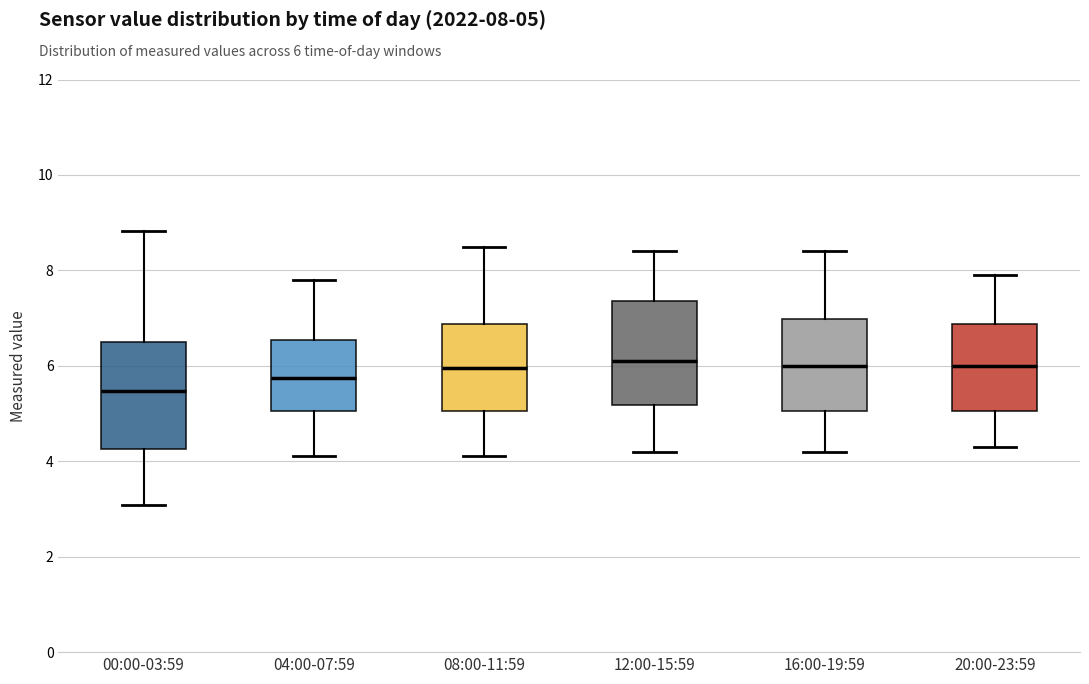

Reading left to right, read every box against the y-axis: the position of its median line, the range the box covers, and the ends of its whiskers. The values are not printed on the chart, so give them approximately, as read against the axis.

00:00-03:59: median 5.4, box 4.2 to 6.6, whiskers 3.0 to 8.8
04:00-07:59: median 5.8, box 5.0 to 6.6, whiskers 4.2 to 7.8
08:00-11:59: median 6.0, box 5.0 to 6.8, whiskers 4.2 to 8.6
12:00-15:59: median 6.2, box 5.2 to 7.4, whiskers 4.2 to 8.4
16:00-19:59: median 6.0, box 5.0 to 7.0, whiskers 4.2 to 8.4
20:00-23:59: median 6.0, box 5.0 to 6.8, whiskers 4.4 to 8.0